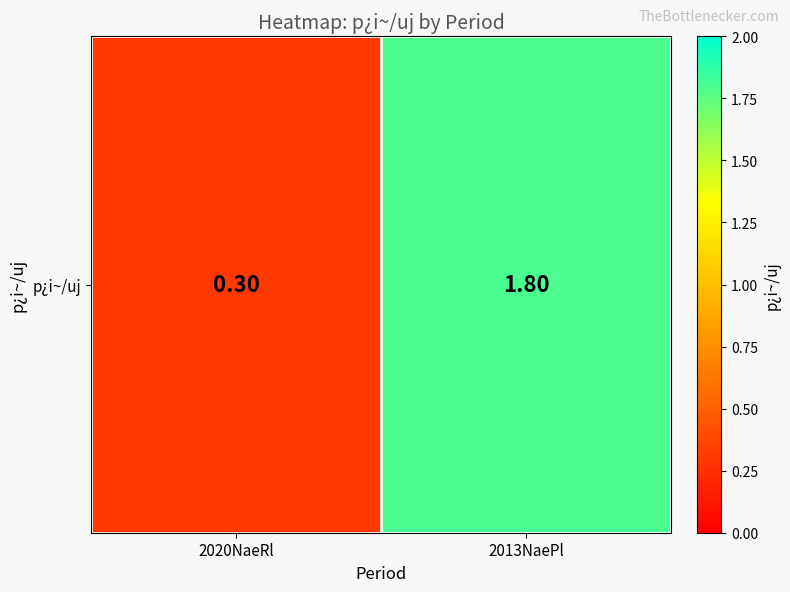

Rank the categories by value from lowest to highest.

2020NaeRl, 2013NaePl